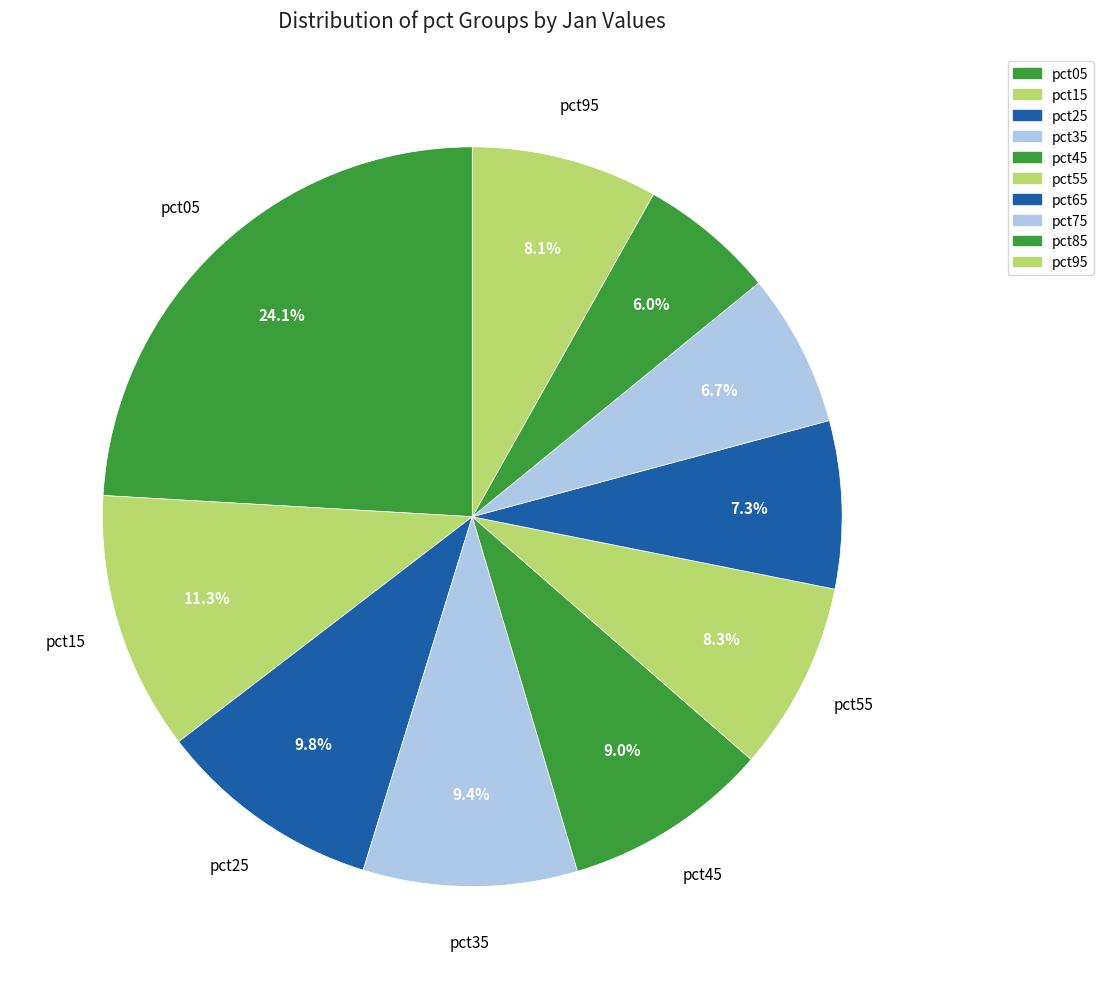

To the nearest percent, what percentage of the pie is pct65?

7%